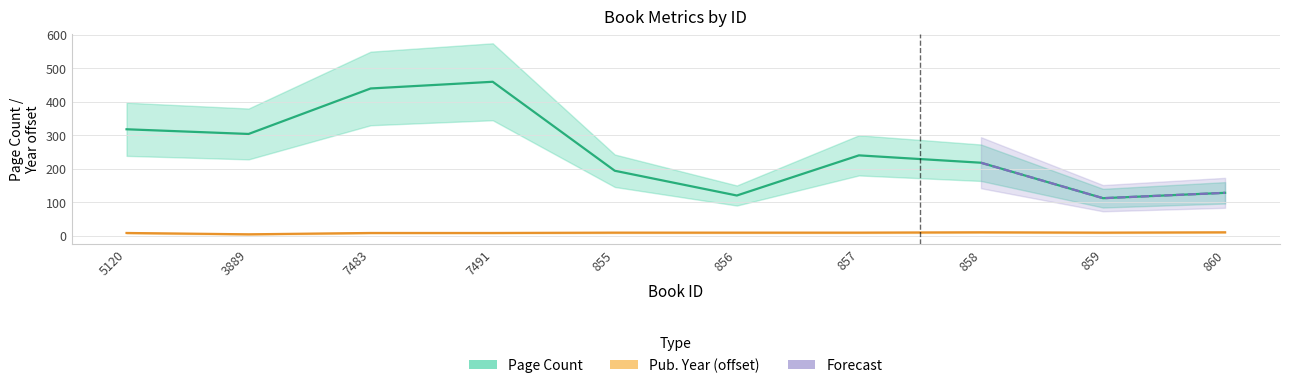

True or false: publishingYear and pageCount intersect in this chart.

False